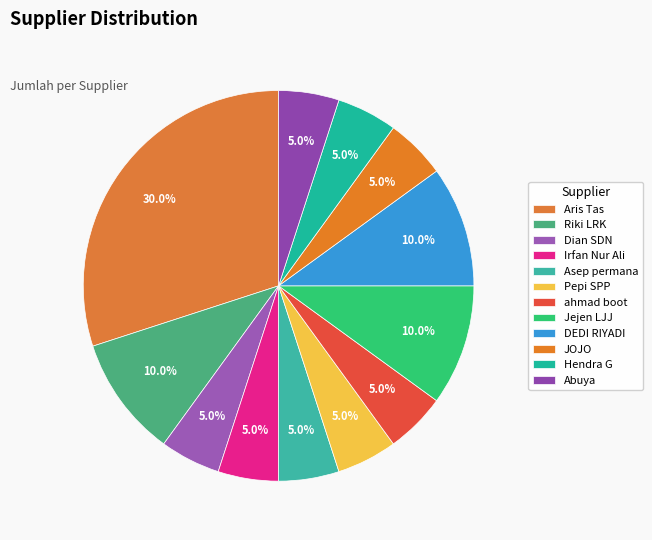

Which category has the smallest portion of the pie?

Dian SDN